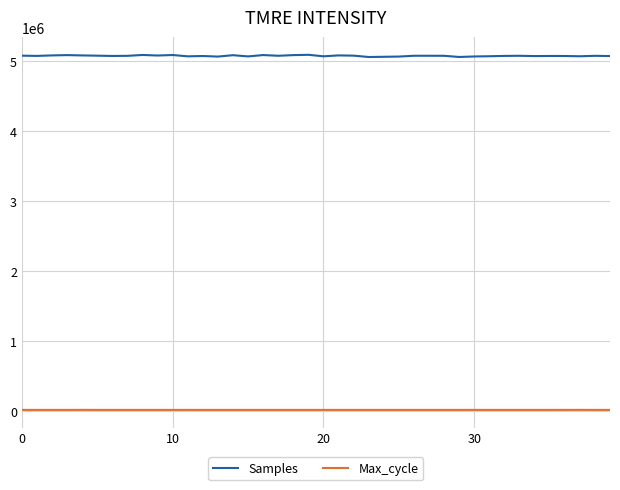

Which series has the largest total across all categories?

Samples